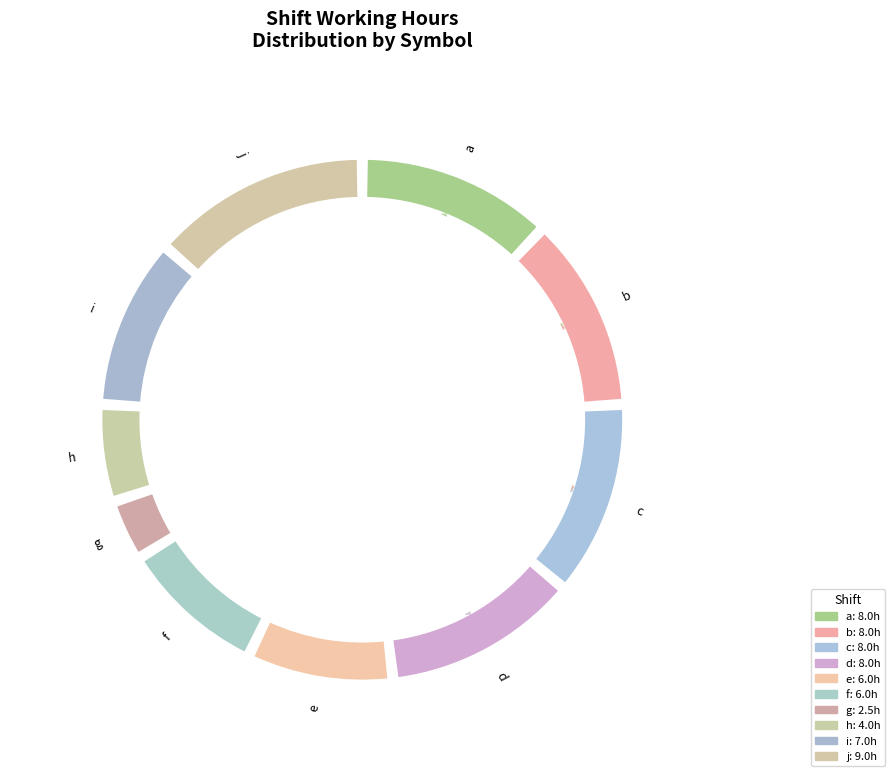

What is the largest slice in the pie chart?

j